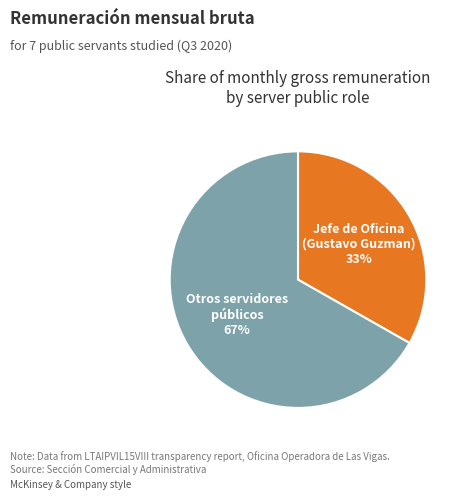

To the nearest percent, what is the average slice percentage?

50%